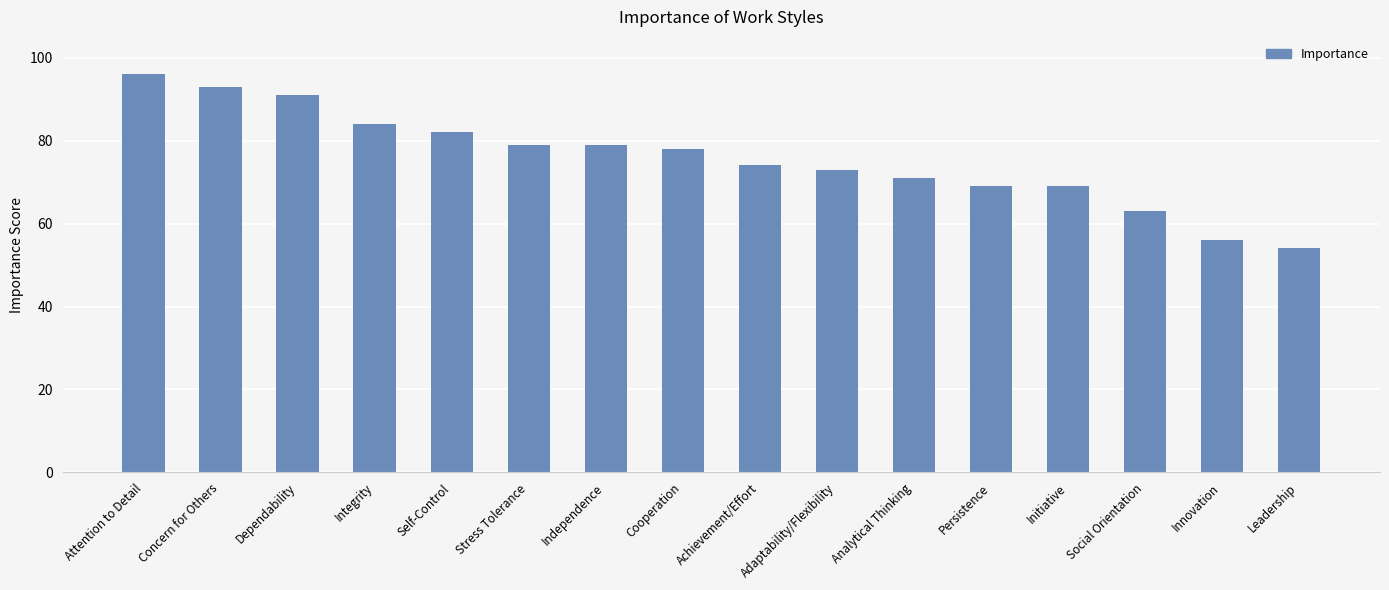

What is the ratio of the value at Achievement/Effort to the value at Analytical Thinking?

1.0